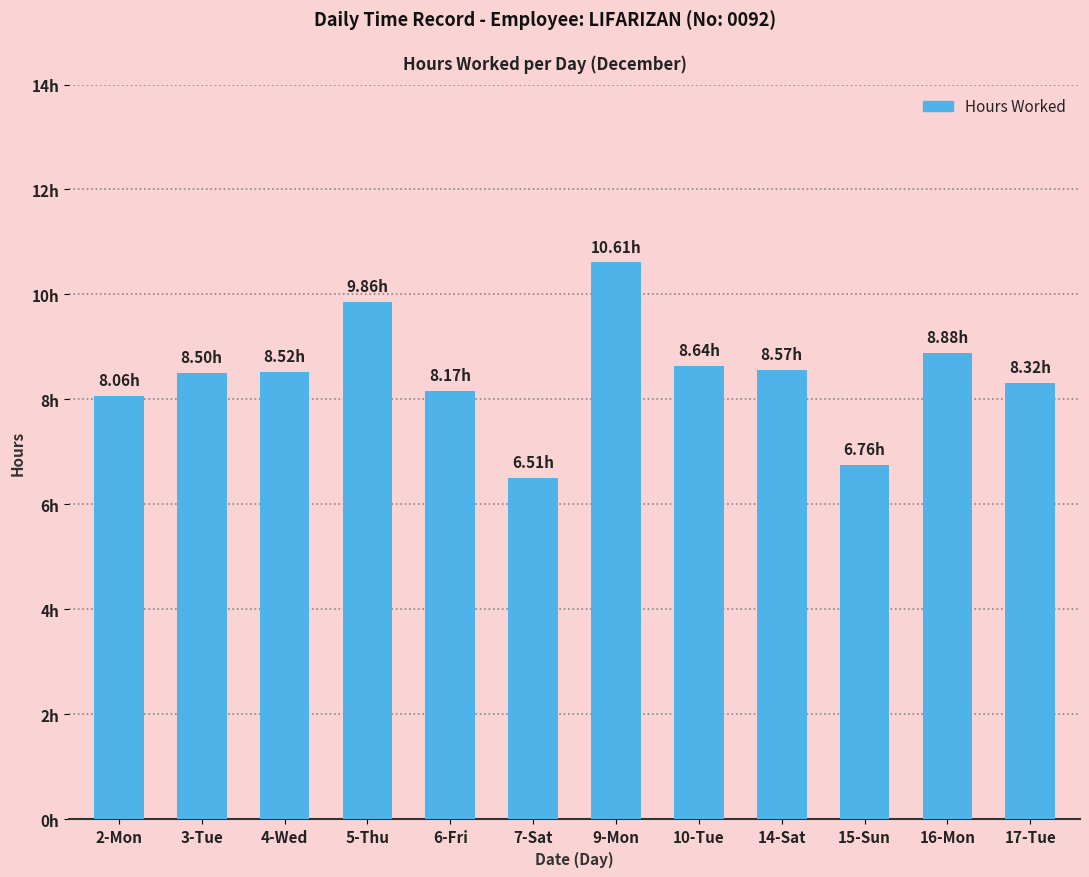

Does the chart contain any negative values?

No